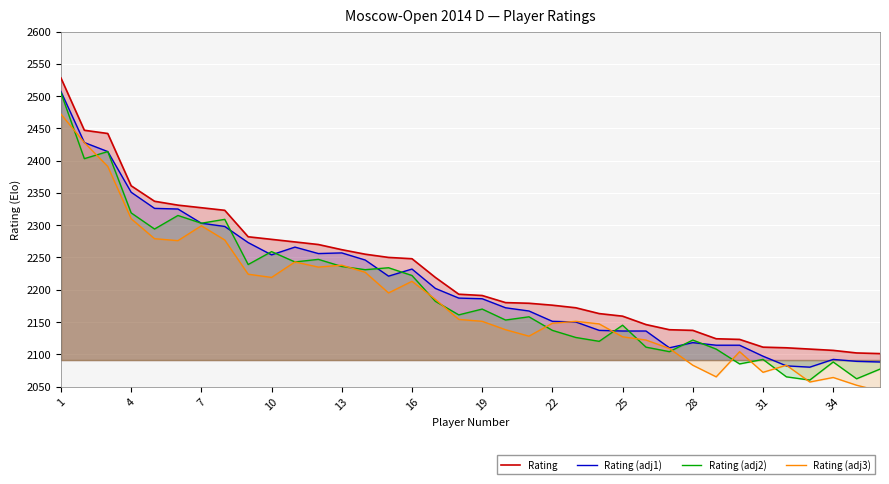

The Rating (adj2) series shows 3450 at 28. True or false?

False